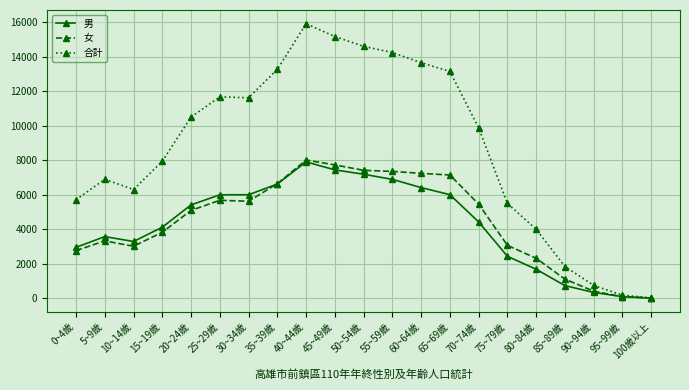

Where is the first local maximum for 合計?

5~9歲